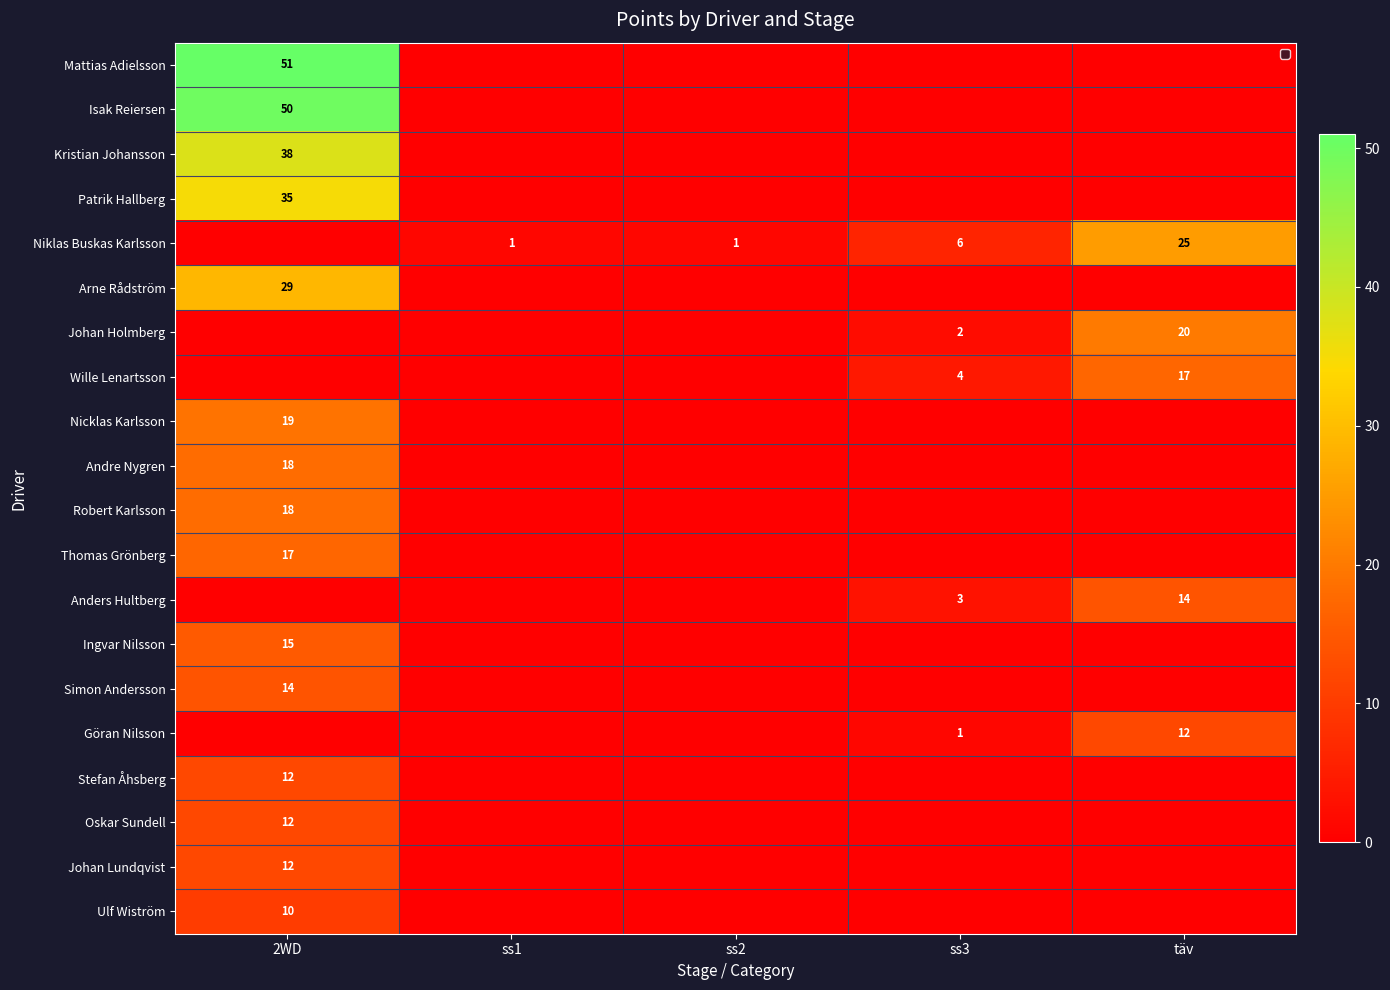

What is the spread (max minus min) of values at 2WD?

51